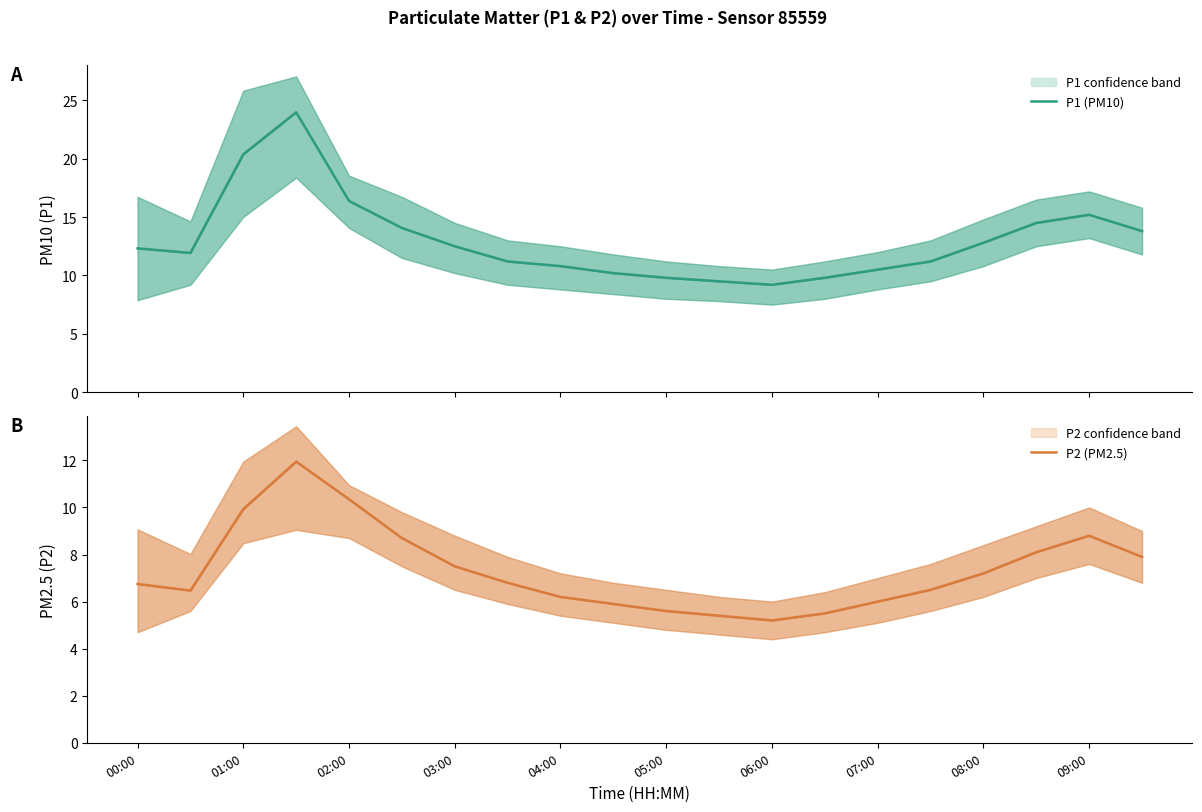

What is the difference between the maximum and minimum values in the P2 (PM2.5) series?

6.7